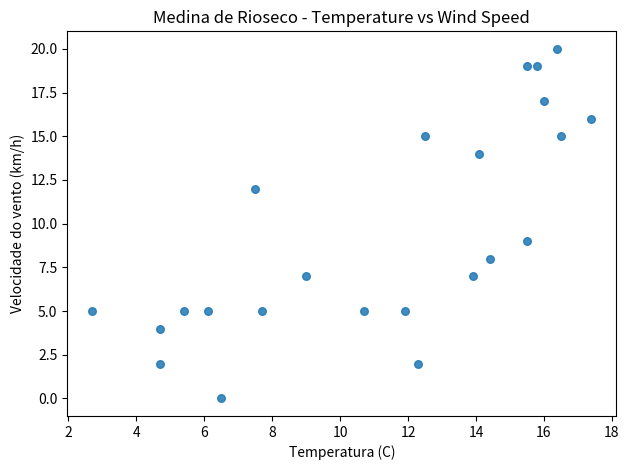

What Y value in the scatter plot is closest to 10?

9